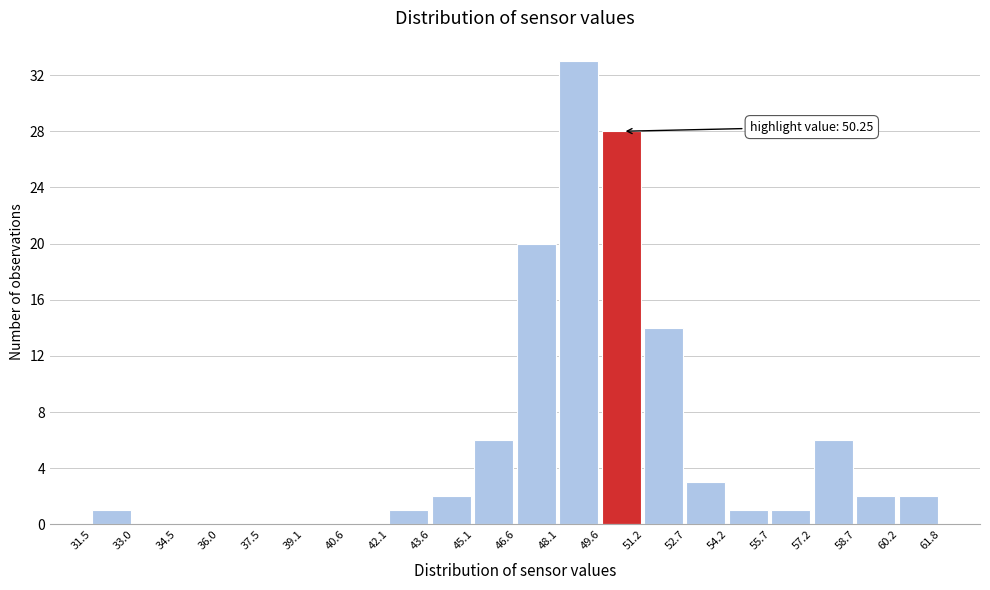

Over which range of the x-axis is the bar tallest?

48.1 to 49.6